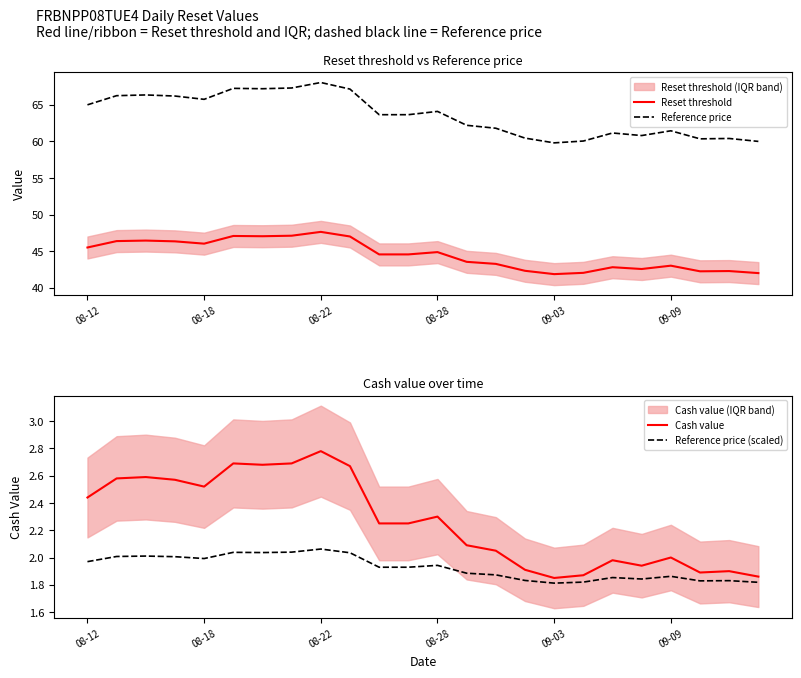

Reading left to right, transcribe all the data shown in this chart.

Reset threshold: 45.5	46.4	46.4	46.3	46.0	47.1	47.0	47.1	47.6	47.0	44.6	44.6	44.9	43.5	43.3	42.3	41.9	42.0	42.8	42.6	43.0	42.2	42.3	42.0
Reference price: 65.0	66.2	66.3	66.2	65.8	67.2	67.2	67.3	68.0	67.2	63.6	63.6	64.1	62.2	61.8	60.5	59.8	60.0	61.1	60.8	61.5	60.4	60.4	60.0
Cash value: 2.4	2.6	2.6	2.6	2.5	2.7	2.7	2.7	2.8	2.7	2.2	2.2	2.3	2.1	2.0	1.9	1.9	1.9	2.0	1.9	2.0	1.9	1.9	1.9
Reference price (scaled): 2.0	2.0	2.0	2.0	2.0	2.0	2.0	2.0	2.1	2.0	1.9	1.9	1.9	1.9	1.9	1.8	1.8	1.8	1.9	1.8	1.9	1.8	1.8	1.8